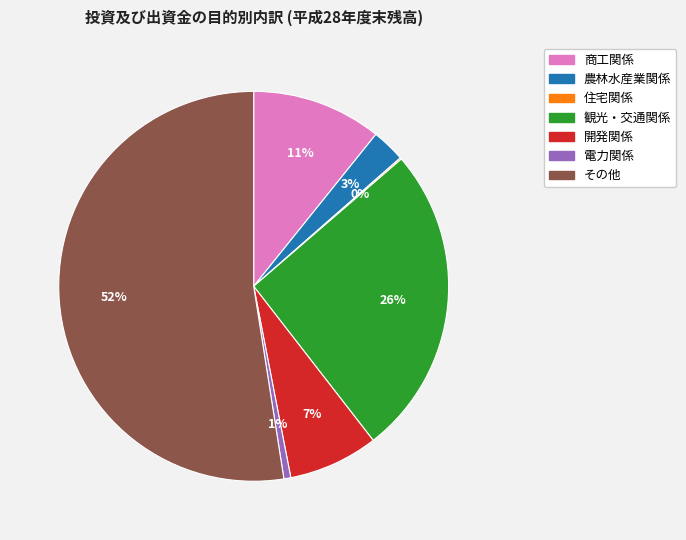

Combined, do 商工関係 and 観光・交通関係 account for over 50%?

No